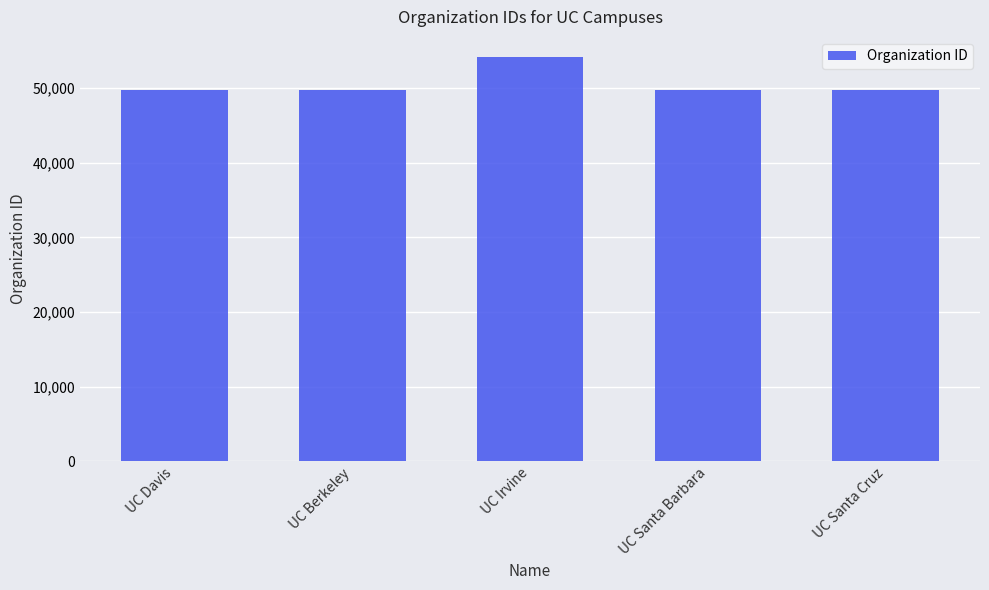

What is the average value?

50630